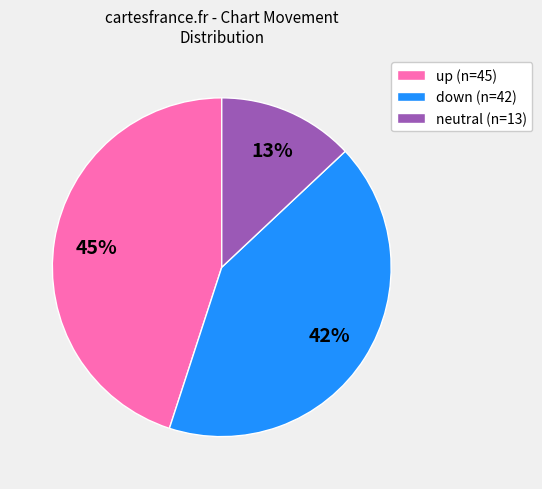

Is there any slice that represents more than half of the pie?

No